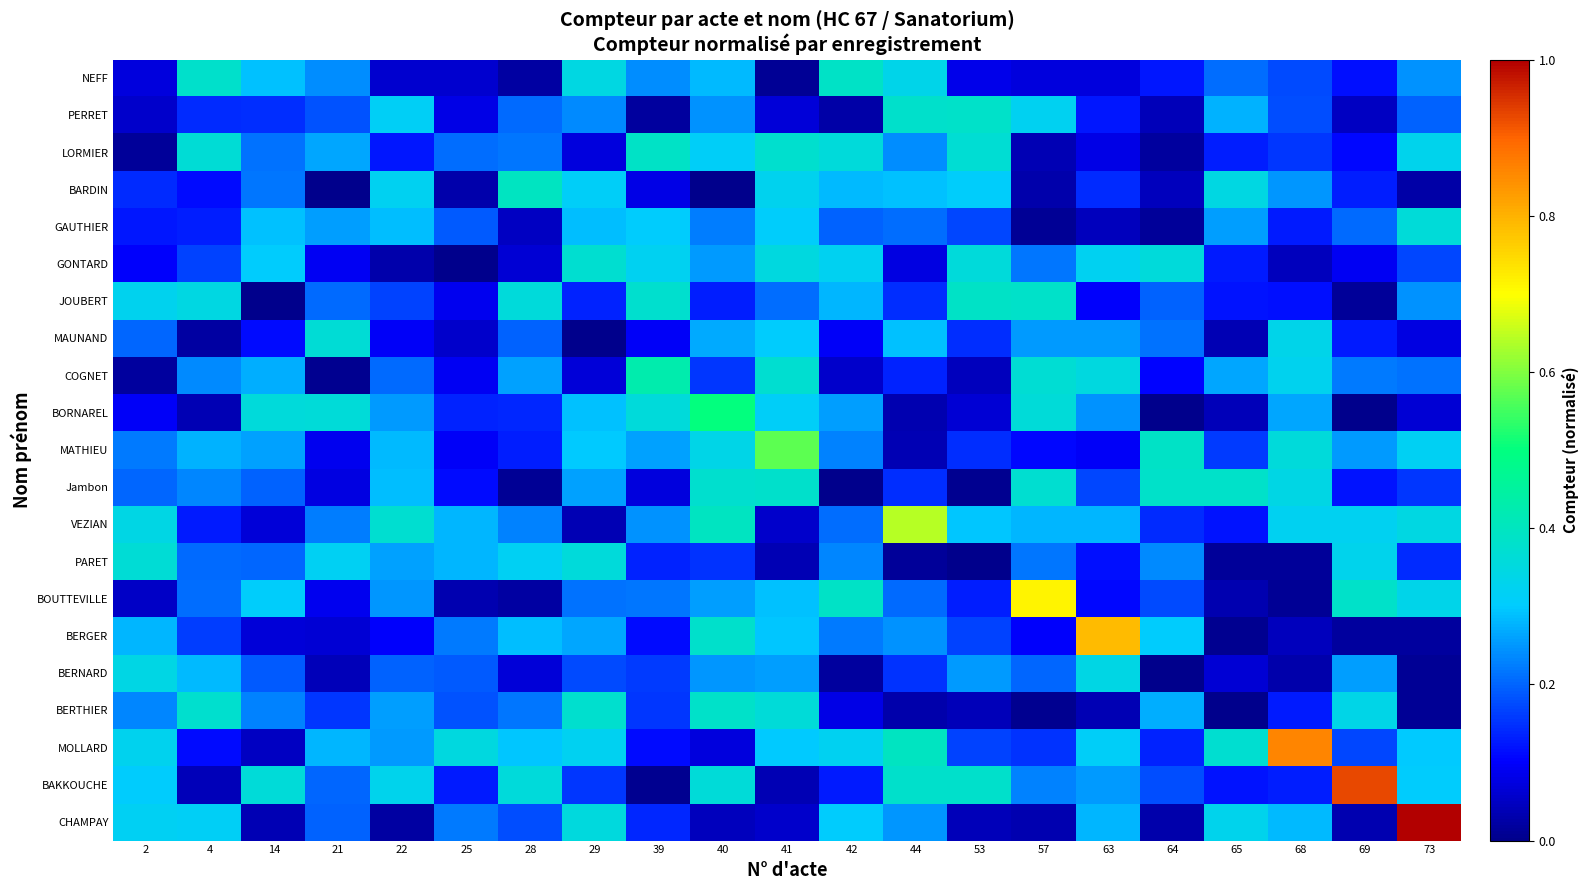

How many categories are shown in the chart?

21